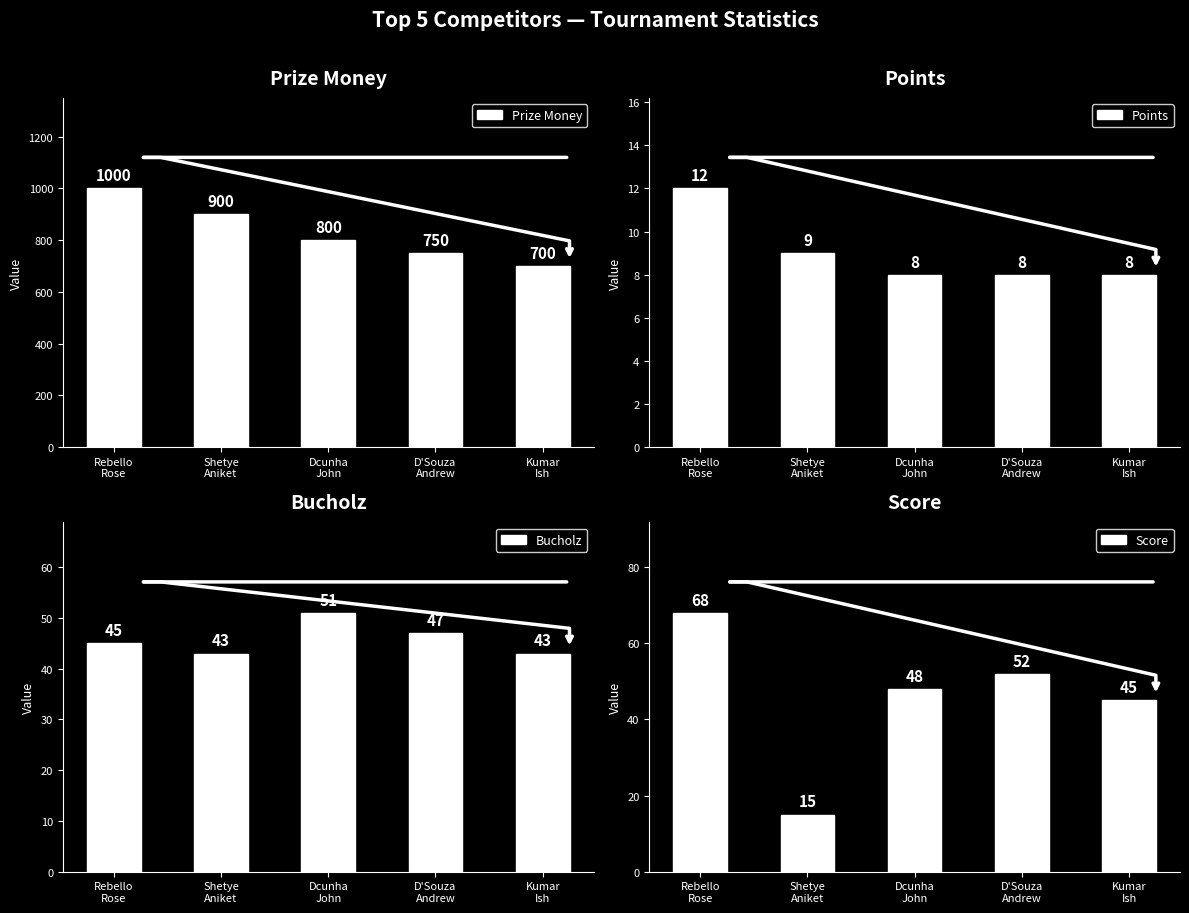

Are the bars horizontal?

No